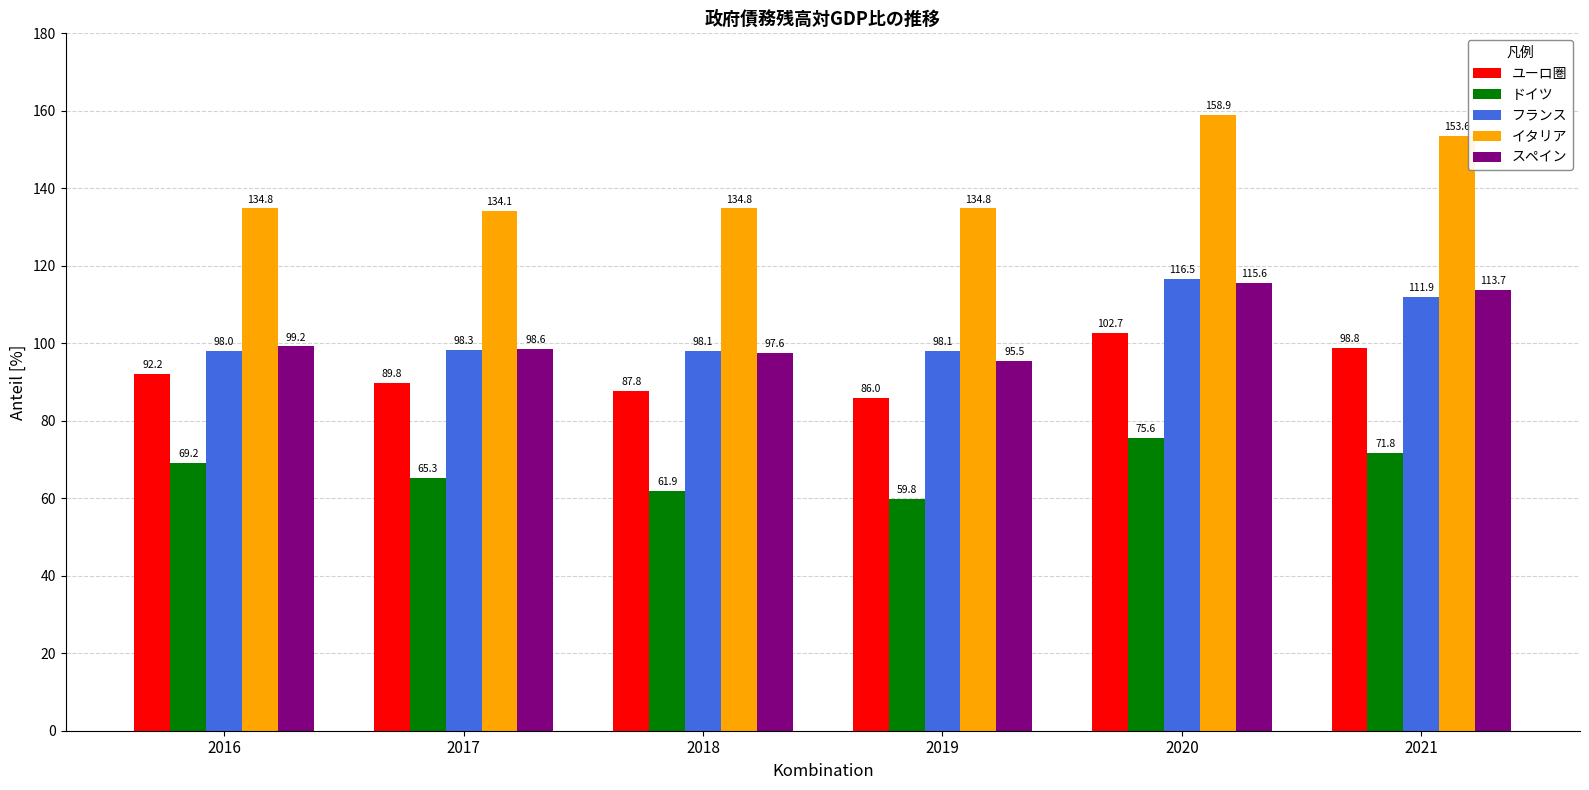

Which series has the largest total across all categories?

イタリア